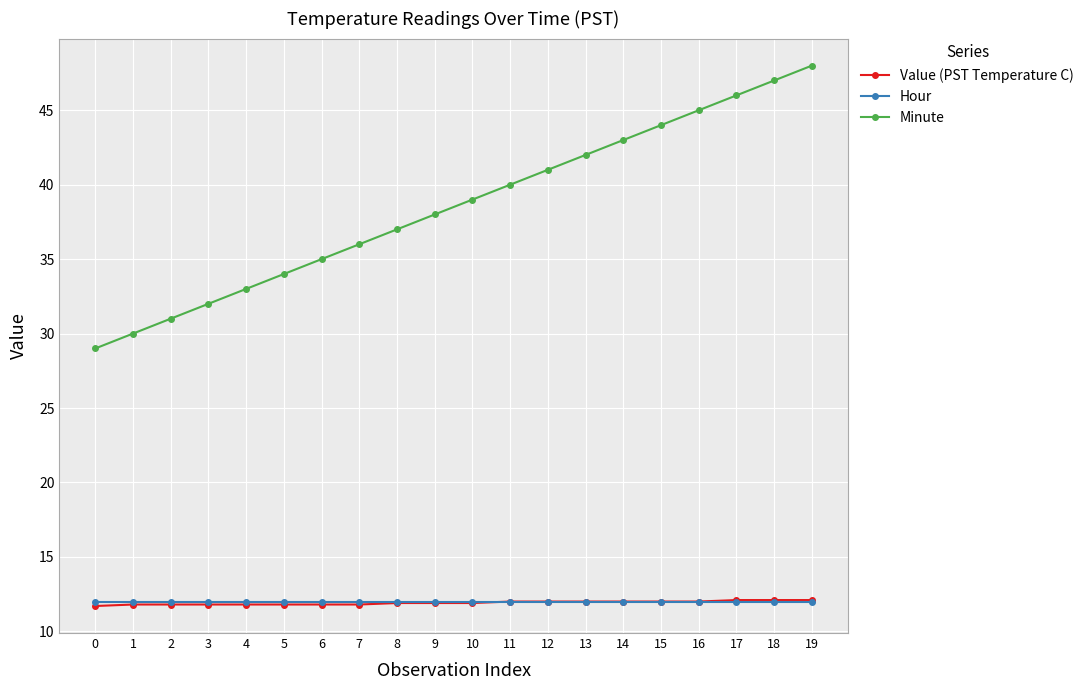

What is the value of the Minute point at the 11th from the left?

39.0